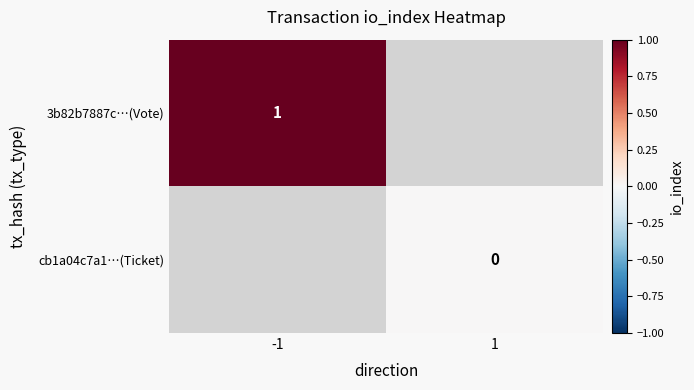

At -1, list the series in order from largest to smallest.

3b82b7887c…(Vote), cb1a04c7a1…(Ticket)